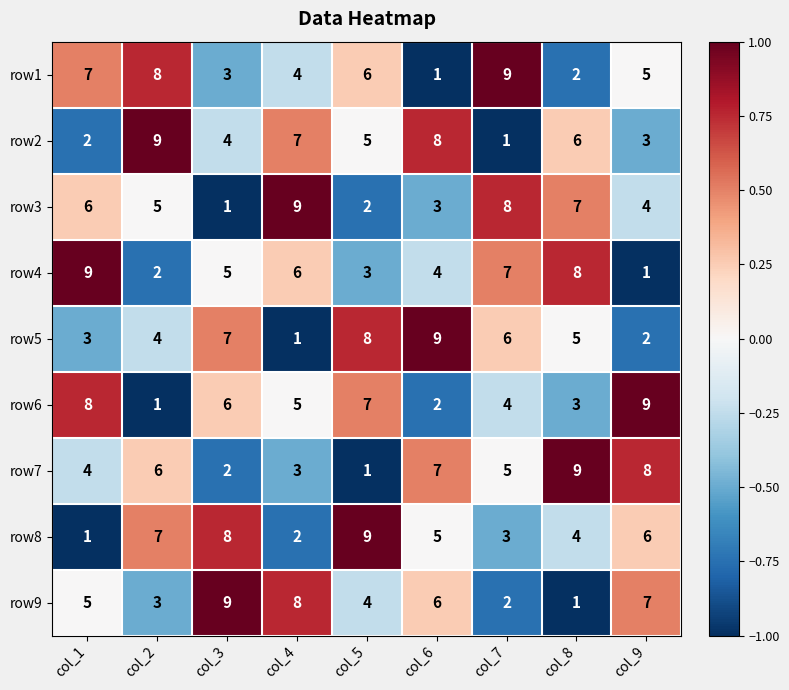

At which label does row3 reach its peak?

col_4